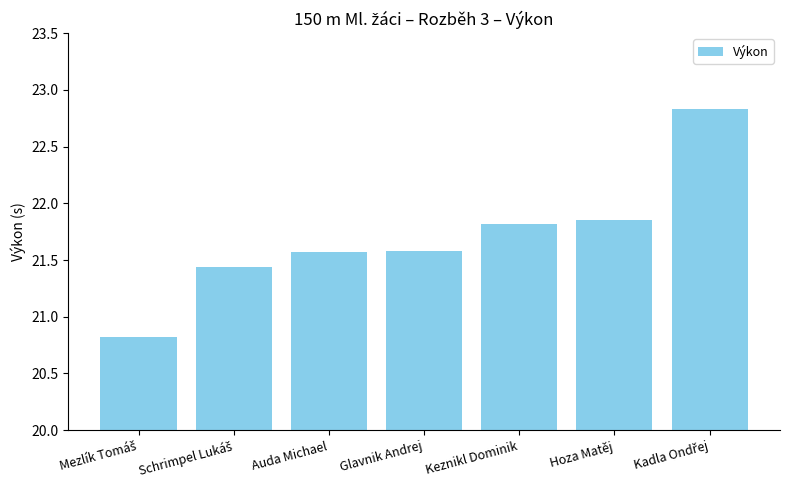

What is the maximum value shown in the chart?

22.8